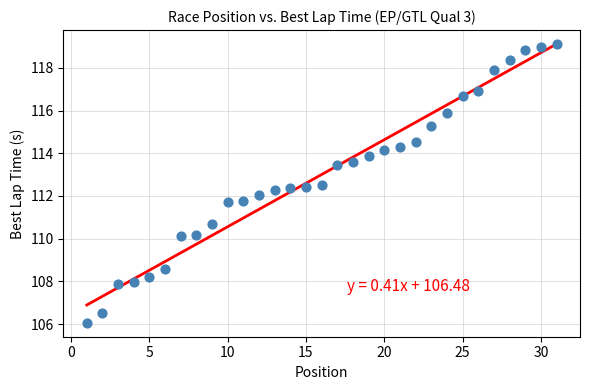

What is the range of X values (max minus min)?

30.0